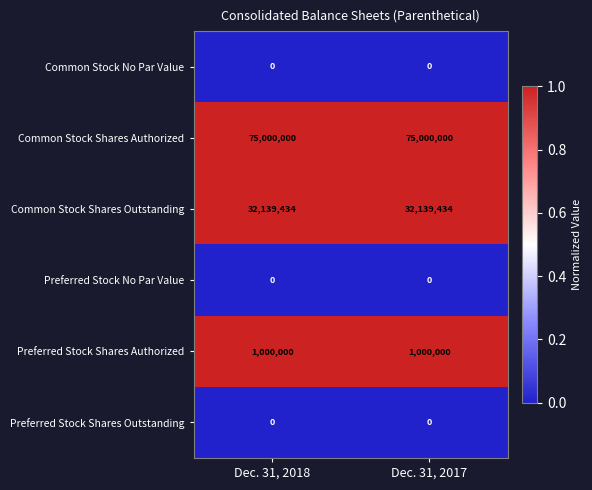

What is the maximum value shown in the chart?

75000000